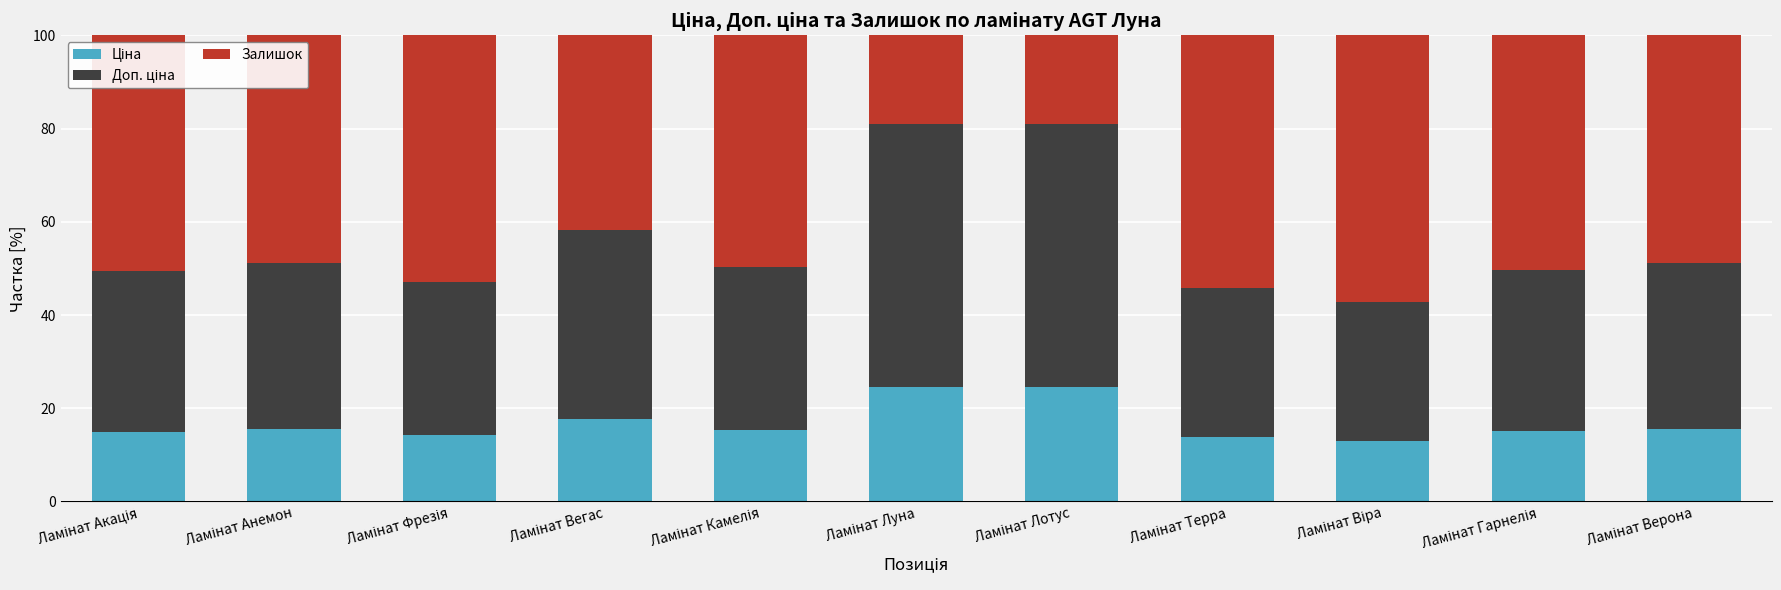

List the series in order of their overall mean, lowest first.

Ціна, Доп. ціна, Залишок